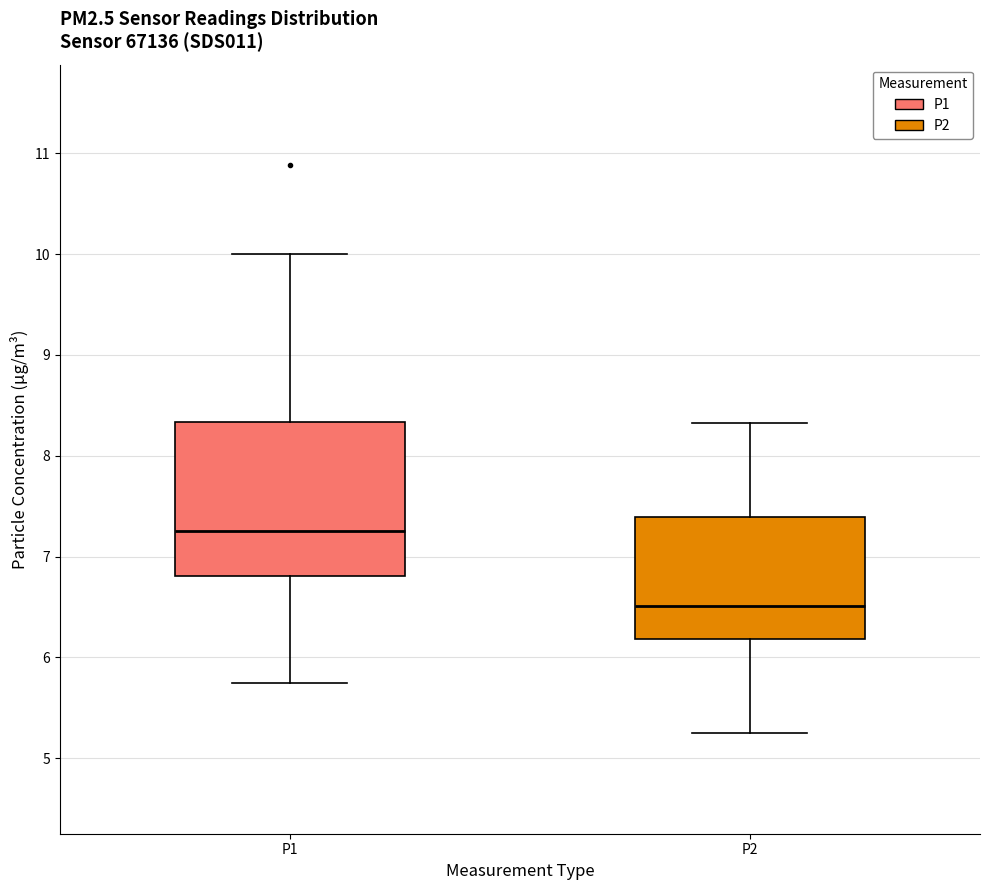

Where does the upper whisker of the box for P1 end on the y-axis? The values are not printed on the chart, so give them approximately, as read against the axis.

10.0